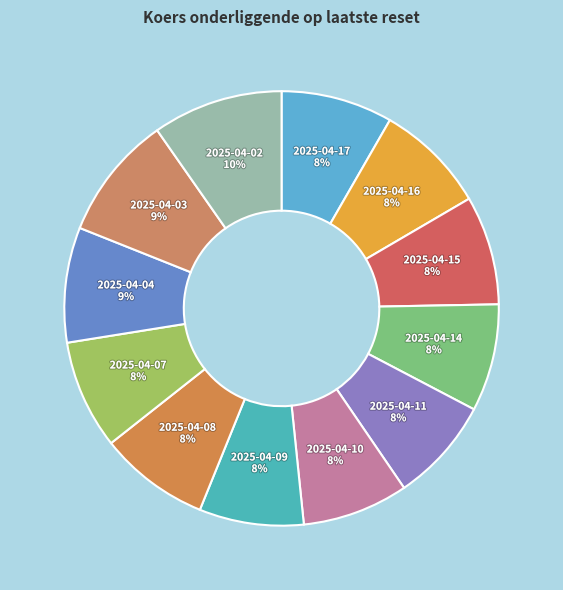

Is there any slice that represents more than half of the pie?

No